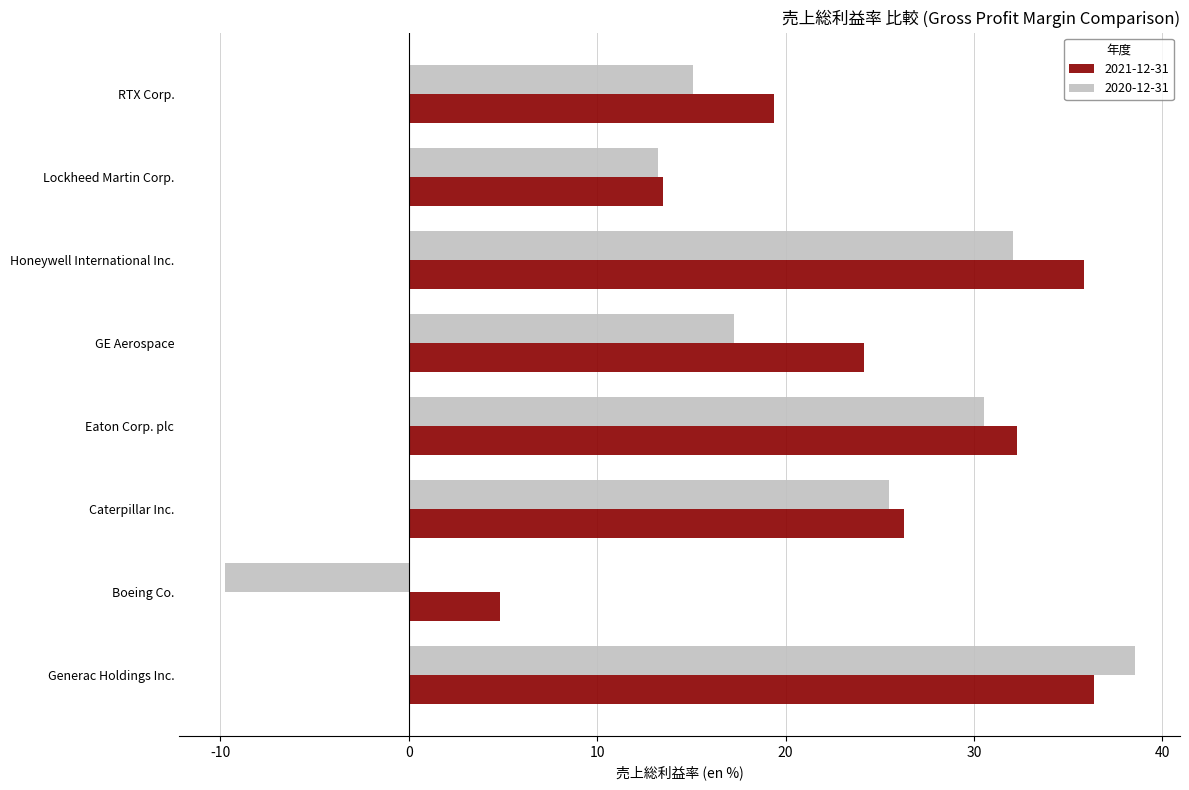

At how many categories does at least one series exceed 1?

8